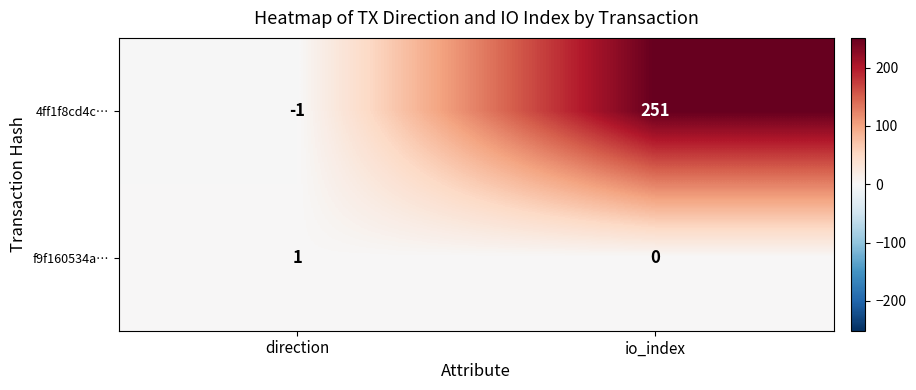

What is the difference between the maximum and minimum values in the 4ff1f8cd4c… series?

252